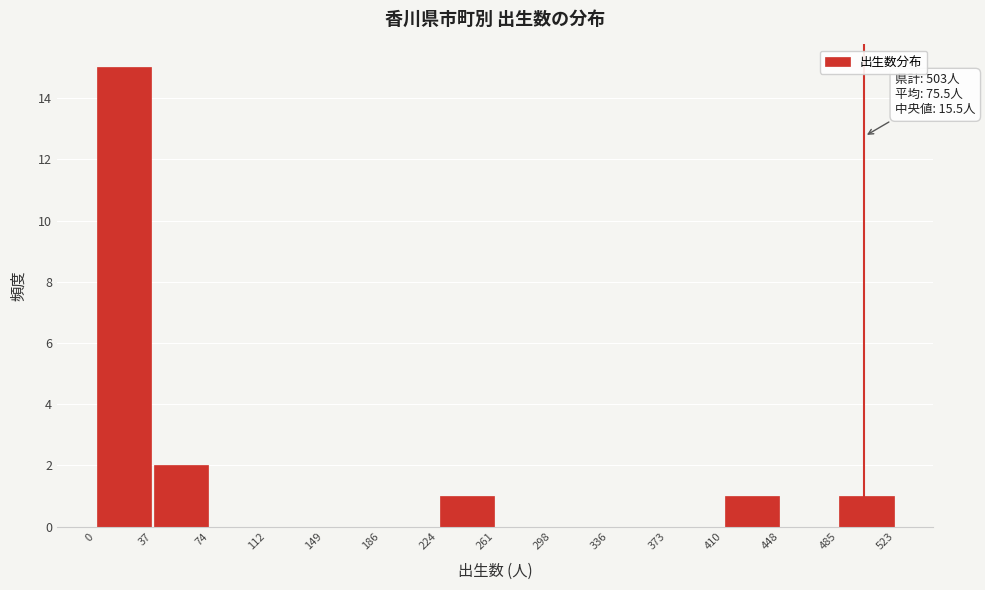

Over which range of the x-axis is the bar tallest?

0 to 37